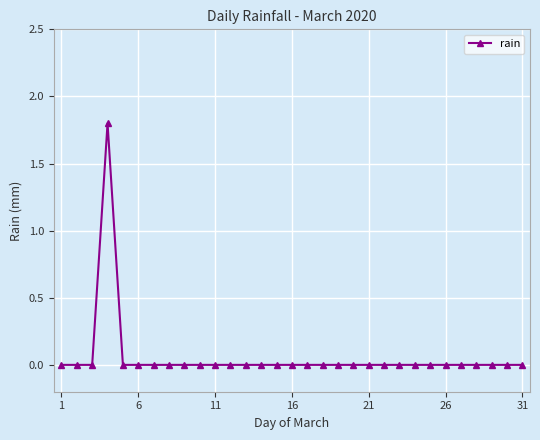

What is the greatest value displayed?

1.8